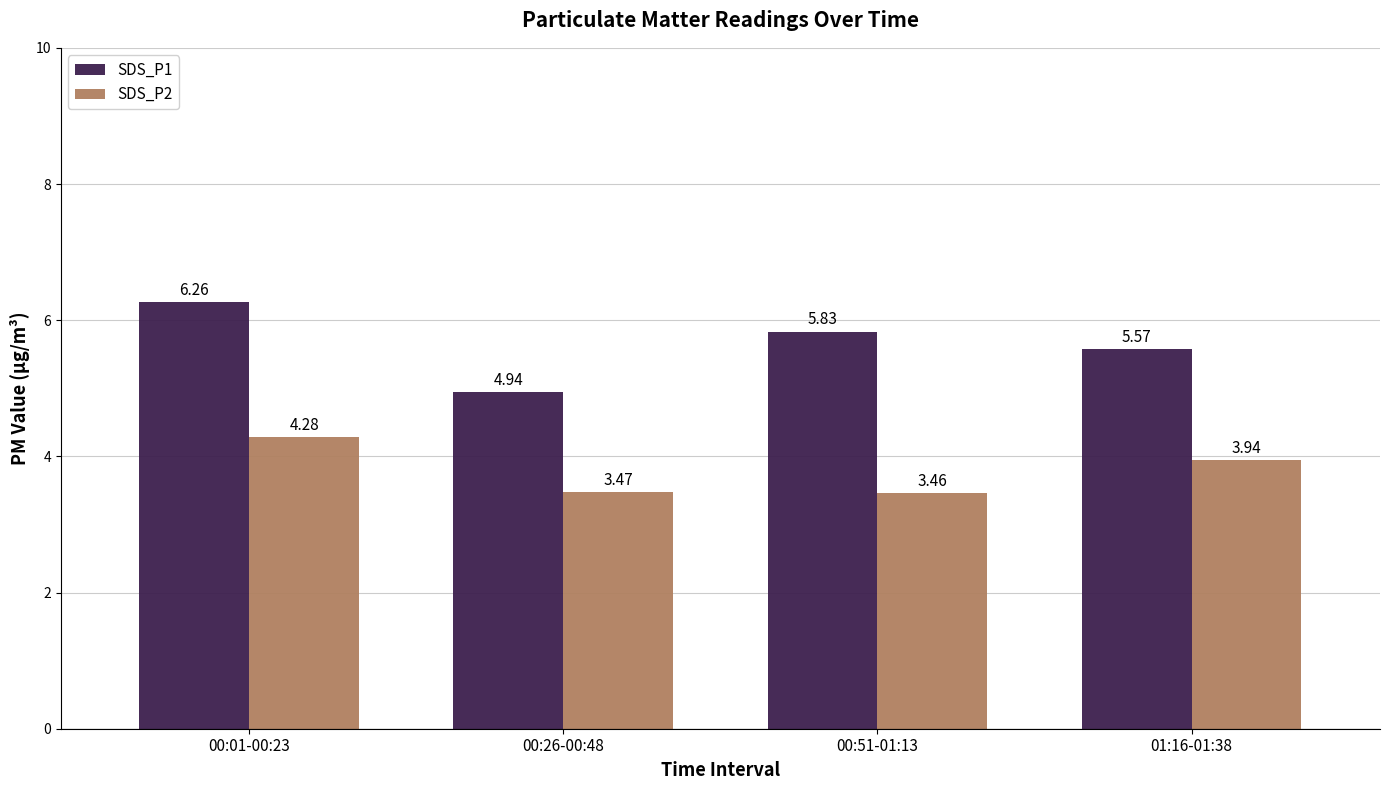

Rank the series by their average value, from highest to lowest.

SDS_P1, SDS_P2